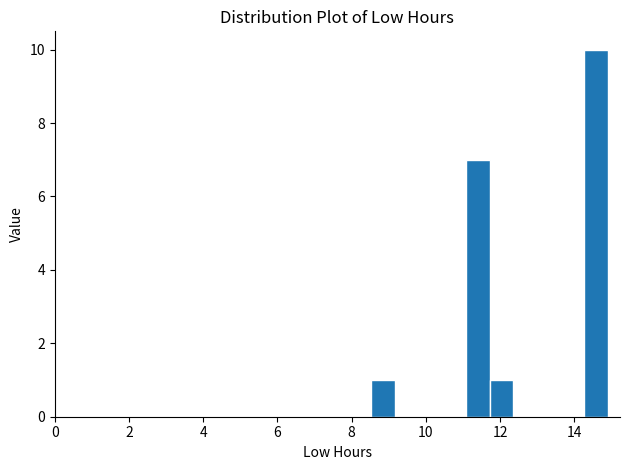

Read against the x-axis, roughly where is the centre of the tallest bar?

14.6